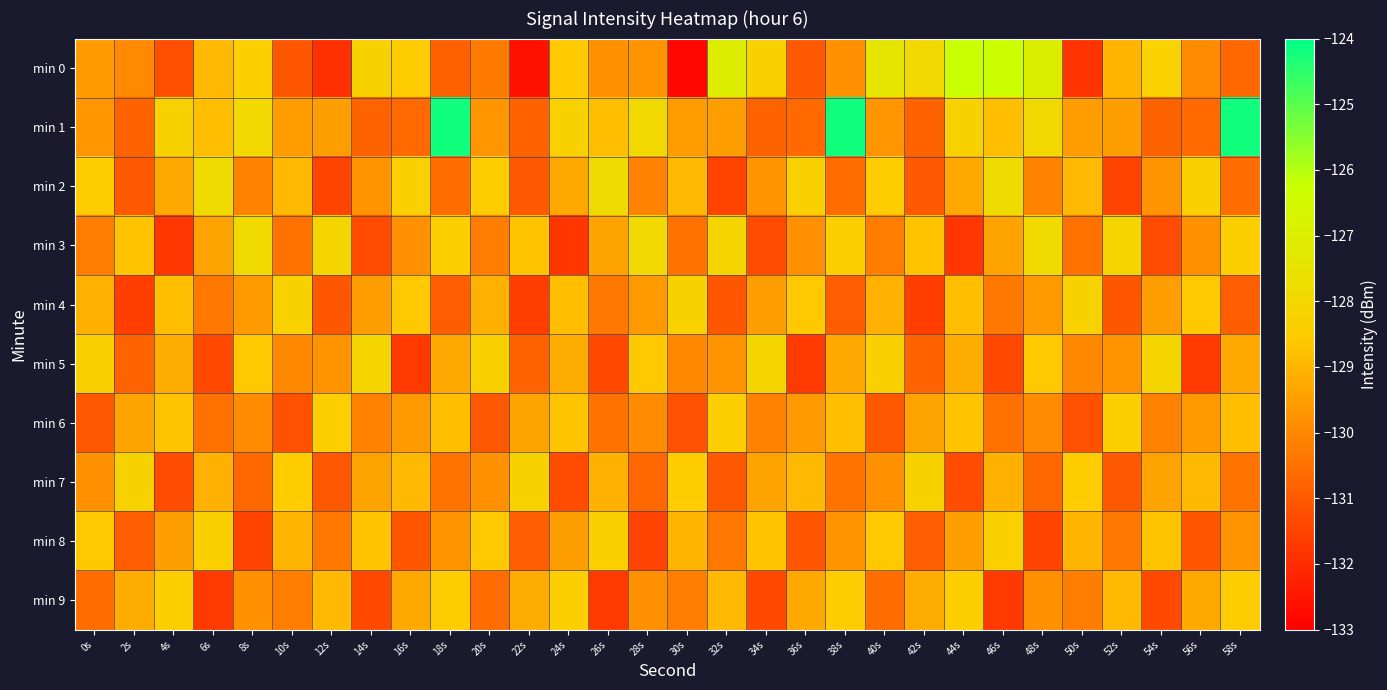

Reading left to right, transcribe all the data shown in this chart.

min 0: 0s=-129.6	2s=-129.9	4s=-131.2	6s=-128.9	8s=-128.3	10s=-131.1	12s=-131.9	14s=-128.2	16s=-128.5	18s=-130.8	20s=-130.3	22s=-132.6	24s=-128.5	26s=-129.8	28s=-129.7	30s=-132.8	32s=-127.0	34s=-128.3	36s=-131.0	38s=-129.8	40s=-127.4	42s=-127.9	44s=-126.2	46s=-126.3	48s=-127.0	50s=-131.8	52s=-129.0	54s=-128.2	56s=-129.9	58s=-130.7
min 1: 0s=-129.7	2s=-130.8	4s=-128.2	6s=-128.8	8s=-127.9	10s=-129.6	12s=-129.5	14s=-130.8	16s=-130.7	18s=-124.2	20s=-129.7	22s=-130.8	24s=-128.2	26s=-128.8	28s=-127.9	30s=-129.6	32s=-129.5	34s=-130.8	36s=-130.7	38s=-124.2	40s=-129.7	42s=-130.8	44s=-128.2	46s=-128.8	48s=-127.9	50s=-129.6	52s=-129.5	54s=-130.8	56s=-130.7	58s=-124.2
min 2: 0s=-128.5	2s=-131.0	4s=-129.3	6s=-127.8	8s=-130.1	10s=-128.9	12s=-131.5	14s=-129.7	16s=-128.3	18s=-130.6	20s=-128.5	22s=-131.0	24s=-129.3	26s=-127.8	28s=-130.1	30s=-128.9	32s=-131.5	34s=-129.7	36s=-128.3	38s=-130.6	40s=-128.5	42s=-131.0	44s=-129.3	46s=-127.8	48s=-130.1	50s=-128.9	52s=-131.5	54s=-129.7	56s=-128.3	58s=-130.6
min 3: 0s=-130.2	2s=-128.7	4s=-131.8	6s=-129.4	8s=-127.9	10s=-130.5	12s=-128.1	14s=-131.3	16s=-129.8	18s=-128.4	20s=-130.2	22s=-128.7	24s=-131.8	26s=-129.4	28s=-127.9	30s=-130.5	32s=-128.1	34s=-131.3	36s=-129.8	38s=-128.4	40s=-130.2	42s=-128.7	44s=-131.8	46s=-129.4	48s=-127.9	50s=-130.5	52s=-128.1	54s=-131.3	56s=-129.8	58s=-128.4
min 4: 0s=-129.1	2s=-131.6	4s=-128.8	6s=-130.3	8s=-129.6	10s=-128.2	12s=-131.1	14s=-129.5	16s=-128.6	18s=-130.9	20s=-129.1	22s=-131.6	24s=-128.8	26s=-130.3	28s=-129.6	30s=-128.2	32s=-131.1	34s=-129.5	36s=-128.6	38s=-130.9	40s=-129.1	42s=-131.6	44s=-128.8	46s=-130.3	48s=-129.6	50s=-128.2	52s=-131.1	54s=-129.5	56s=-128.6	58s=-130.9
min 5: 0s=-128.3	2s=-130.8	4s=-129.2	6s=-131.4	8s=-128.6	10s=-130.0	12s=-129.7	14s=-128.1	16s=-131.7	18s=-129.3	20s=-128.3	22s=-130.8	24s=-129.2	26s=-131.4	28s=-128.6	30s=-130.0	32s=-129.7	34s=-128.1	36s=-131.7	38s=-129.3	40s=-128.3	42s=-130.8	44s=-129.2	46s=-131.4	48s=-128.6	50s=-130.0	52s=-129.7	54s=-128.1	56s=-131.7	58s=-129.3
min 6: 0s=-131.0	2s=-129.4	4s=-128.7	6s=-130.5	8s=-129.9	10s=-131.2	12s=-128.4	14s=-130.1	16s=-129.6	18s=-128.8	20s=-131.0	22s=-129.4	24s=-128.7	26s=-130.5	28s=-129.9	30s=-131.2	32s=-128.4	34s=-130.1	36s=-129.6	38s=-128.8	40s=-131.0	42s=-129.4	44s=-128.7	46s=-130.5	48s=-129.9	50s=-131.2	52s=-128.4	54s=-130.1	56s=-129.6	58s=-128.8
min 7: 0s=-129.8	2s=-128.2	4s=-131.3	6s=-129.1	8s=-130.7	10s=-128.5	12s=-131.0	14s=-129.4	16s=-128.9	18s=-130.4	20s=-129.8	22s=-128.2	24s=-131.3	26s=-129.1	28s=-130.7	30s=-128.5	32s=-131.0	34s=-129.4	36s=-128.9	38s=-130.4	40s=-129.8	42s=-128.2	44s=-131.3	46s=-129.1	48s=-130.7	50s=-128.5	52s=-131.0	54s=-129.4	56s=-128.9	58s=-130.4
min 8: 0s=-128.6	2s=-130.9	4s=-129.5	6s=-128.3	8s=-131.5	10s=-129.0	12s=-130.3	14s=-128.7	16s=-131.1	18s=-129.7	20s=-128.6	22s=-130.9	24s=-129.5	26s=-128.3	28s=-131.5	30s=-129.0	32s=-130.3	34s=-128.7	36s=-131.1	38s=-129.7	40s=-128.6	42s=-130.9	44s=-129.5	46s=-128.3	48s=-131.5	50s=-129.0	52s=-130.3	54s=-128.7	56s=-131.1	58s=-129.7
min 9: 0s=-130.6	2s=-129.2	4s=-128.4	6s=-131.7	8s=-129.8	10s=-130.2	12s=-128.9	14s=-131.4	16s=-129.3	18s=-128.5	20s=-130.6	22s=-129.2	24s=-128.4	26s=-131.7	28s=-129.8	30s=-130.2	32s=-128.9	34s=-131.4	36s=-129.3	38s=-128.5	40s=-130.6	42s=-129.2	44s=-128.4	46s=-131.7	48s=-129.8	50s=-130.2	52s=-128.9	54s=-131.4	56s=-129.3	58s=-128.5